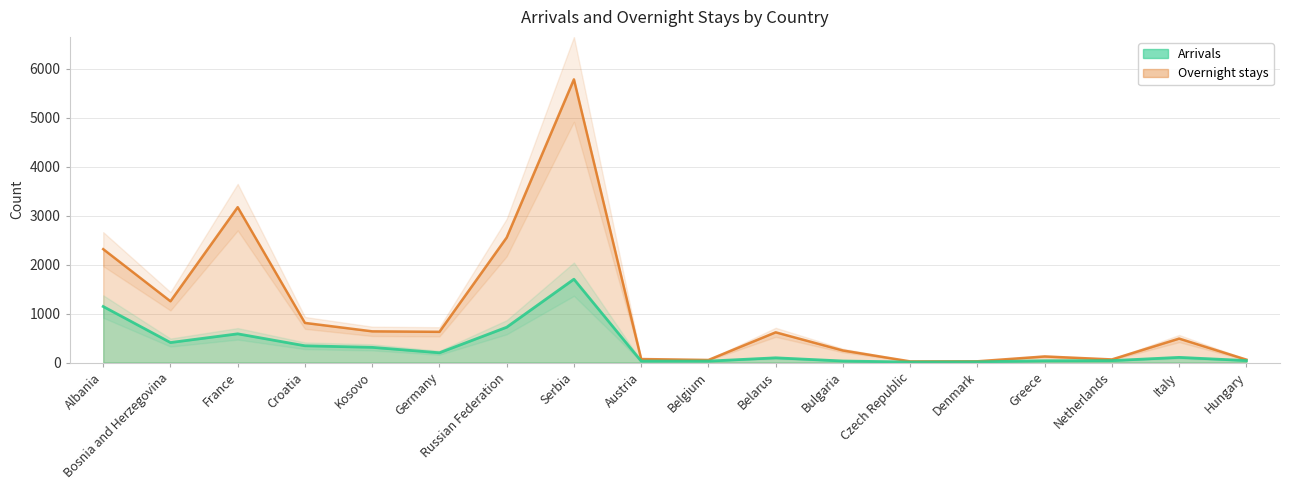

True or false: Overnight stays has a value of 36 at Denmark.

False